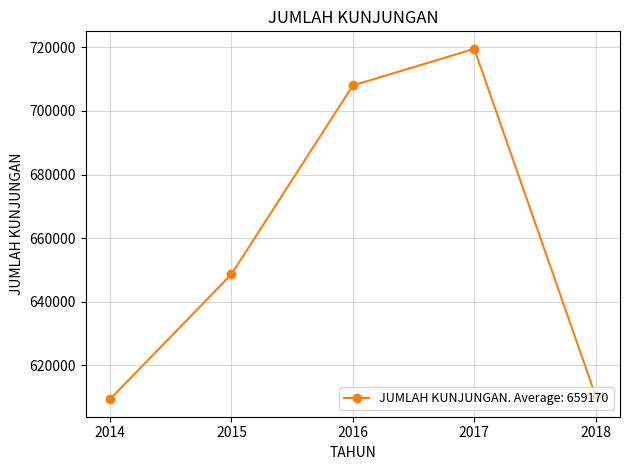

Reading left to right, what are all the values shown in this chart?

609333	648637	708012	719538	610330